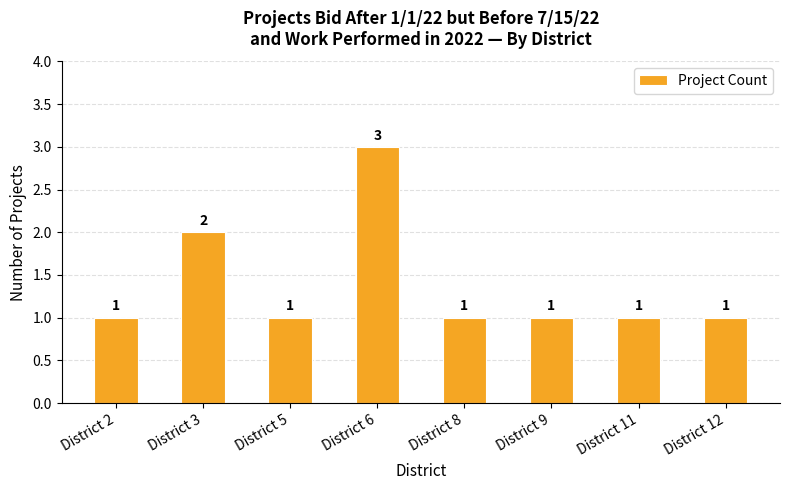

Reading left to right, extract all data points from this chart.

District 2=1	District 3=2	District 5=1	District 6=3	District 8=1	District 9=1	District 11=1	District 12=1